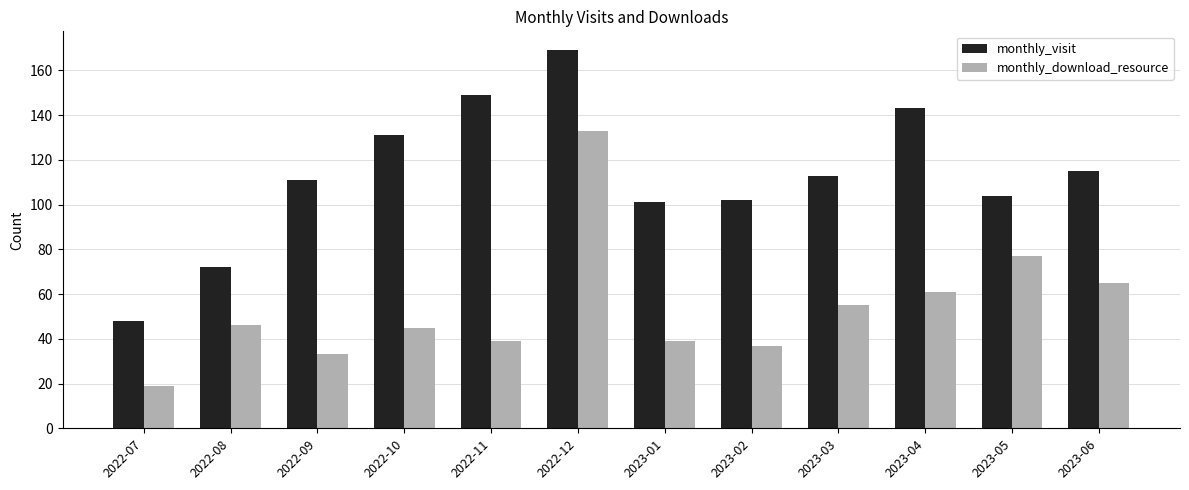

What is the difference between the highest and lowest values at 2023-06?

50